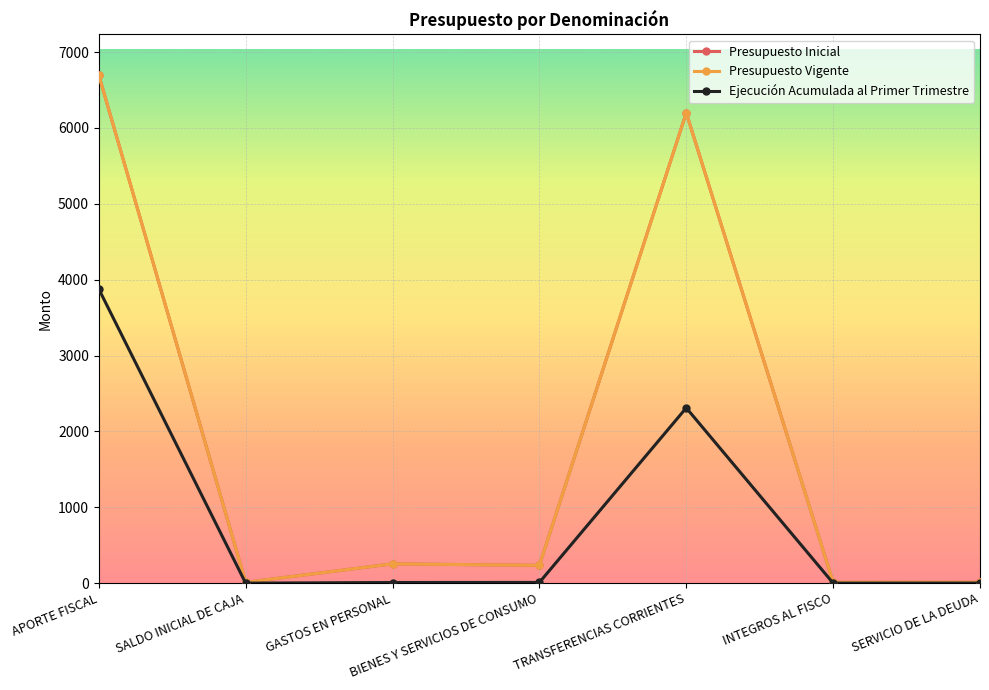

Is this an area chart (filled region under the line)?

No